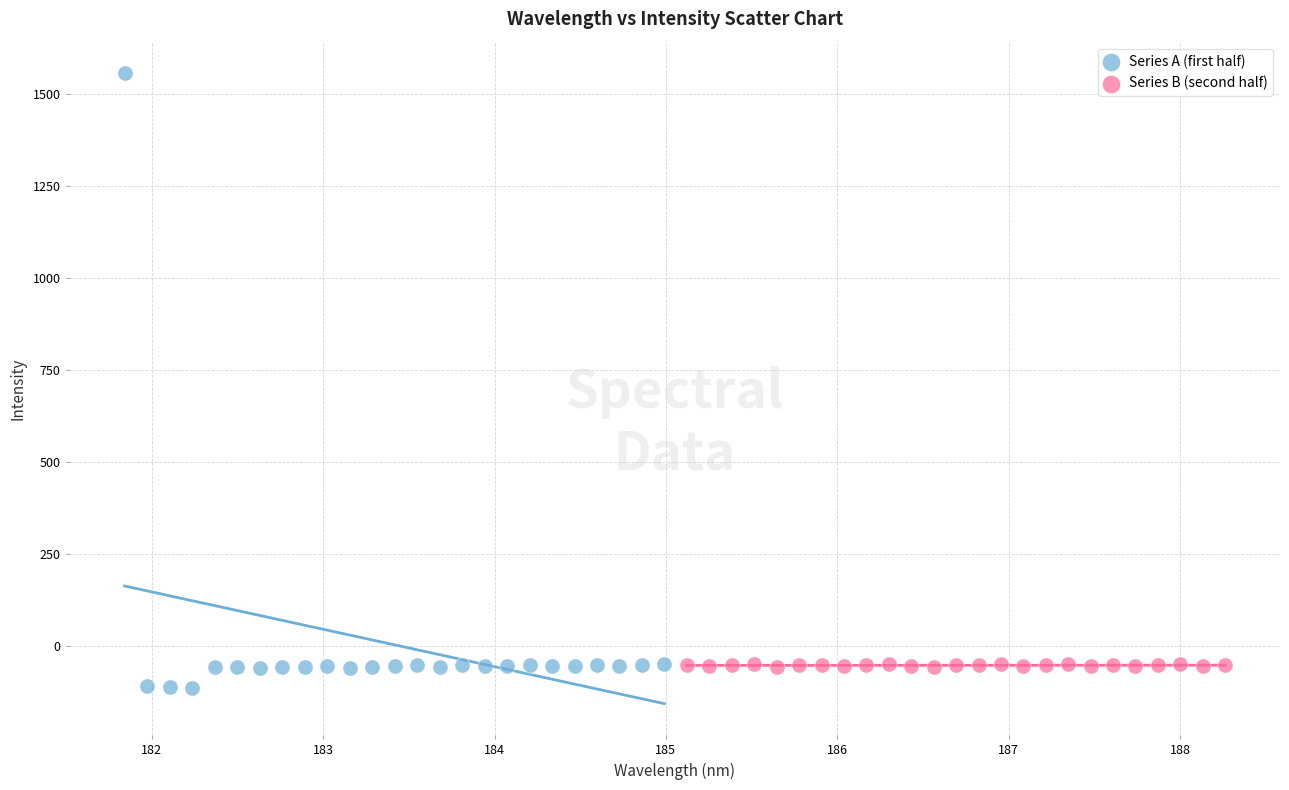

Which series reaches the maximum Y coordinate?

Series A (first half)